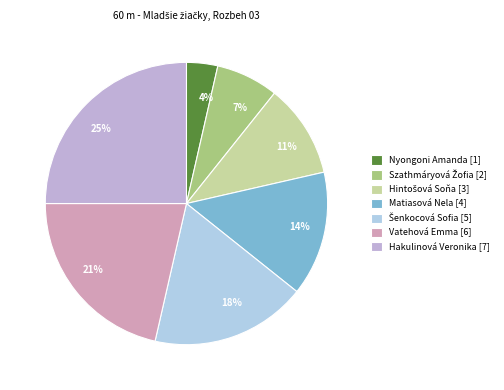

To the nearest percent, what is the average slice percentage?

14%